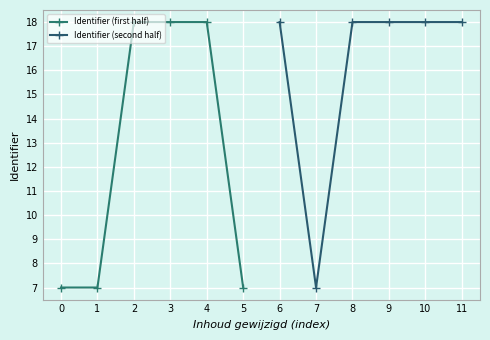

Is it true that Identifier (first half) equals 11.4 at 5?

False